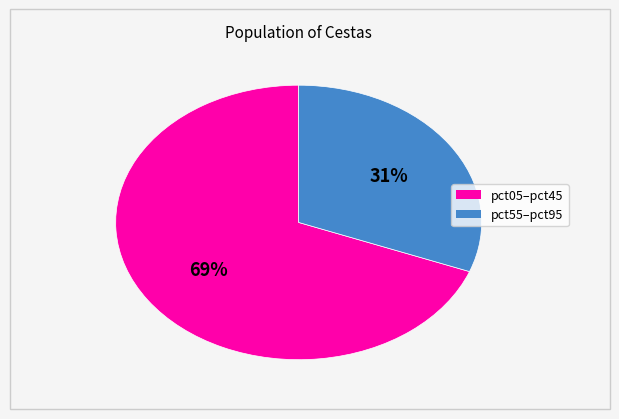

Is there a majority slice in this chart?

Yes